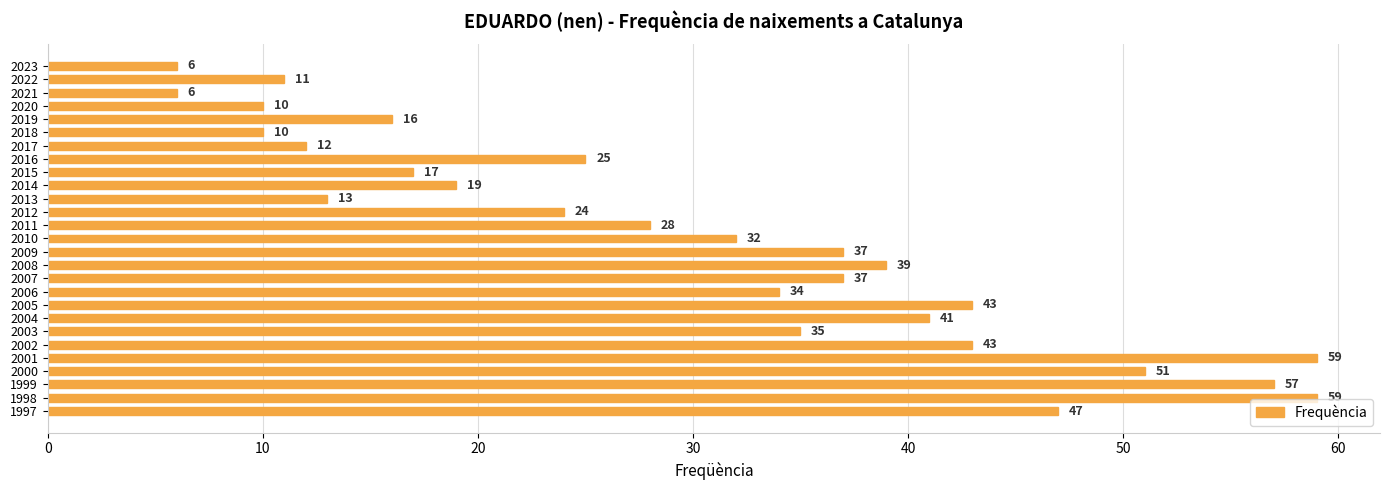

What is the value of the 22nd bar from the top?

43